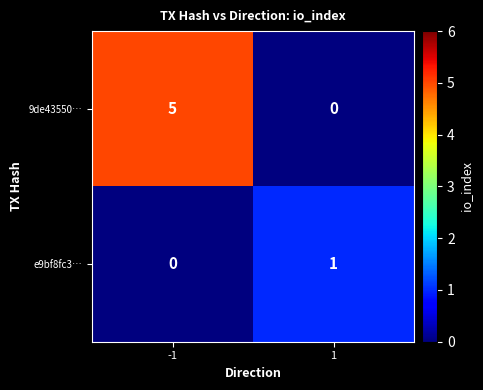

Rank the series by their average value, from highest to lowest.

9de43550…, e9bf8fc3…